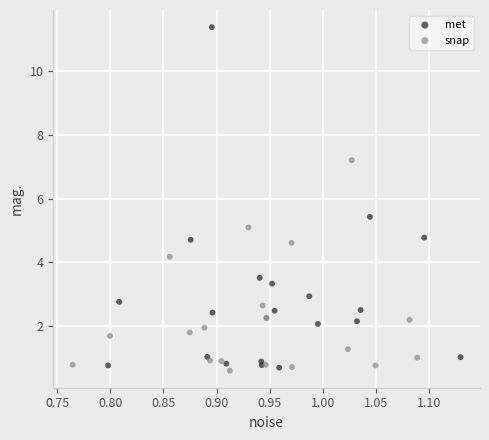

Which series has the largest Y range (max minus min)?

met